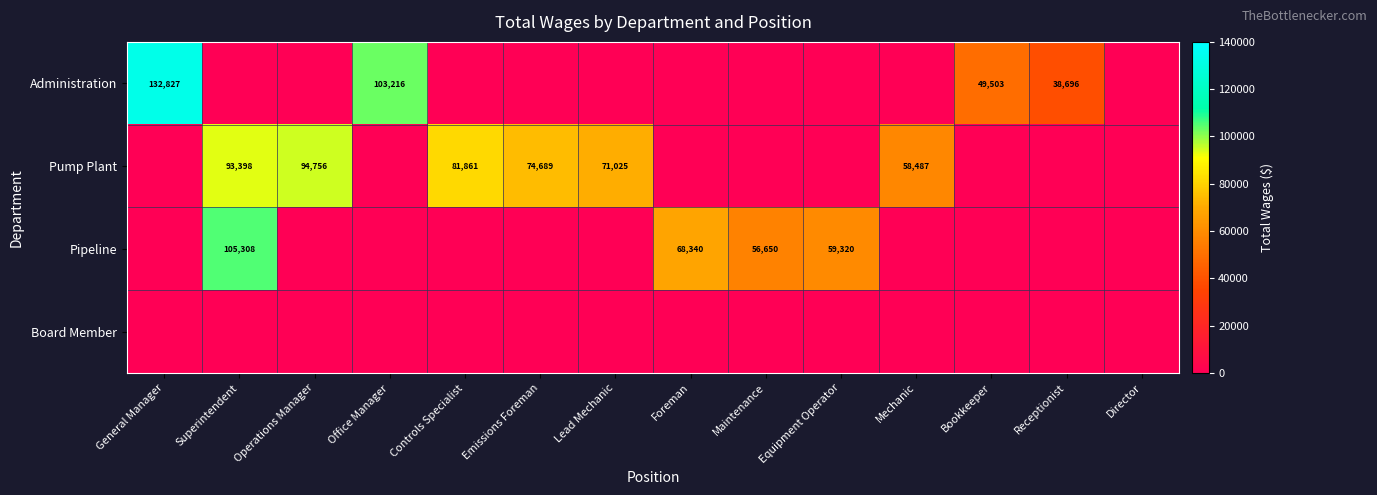

At how many categories does at least one series exceed 54983?

11